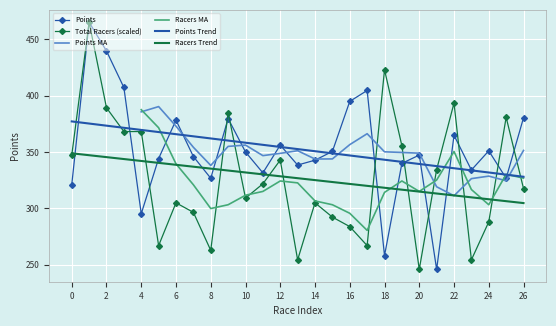

At how many categories does at least one series exceed 344?

21